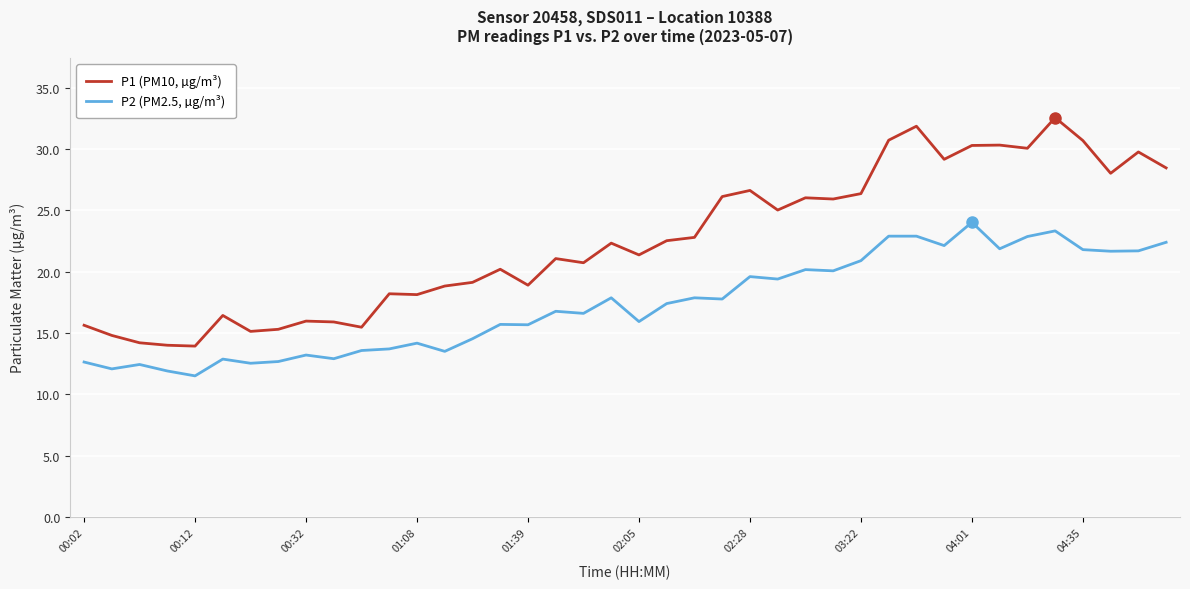

How many series are shown in this chart?

2